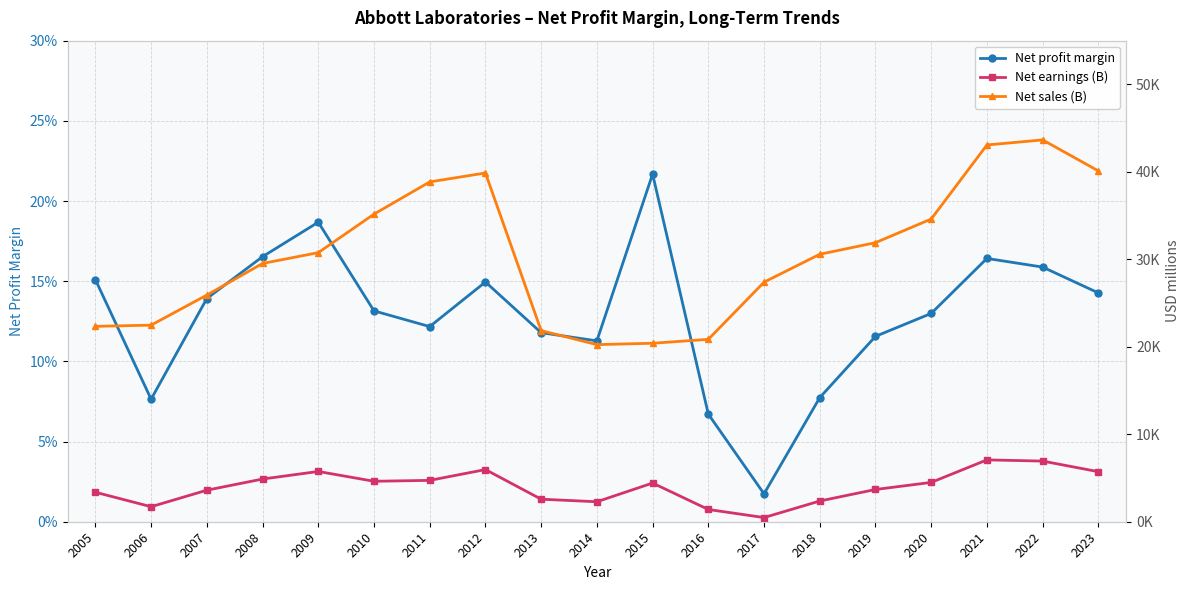

Reading left to right, list all the values displayed in this chart.

Net profit margin: 0.2	0.1	0.1	0.2	0.2	0.1	0.1	0.1	0.1	0.1	0.2	0.1	0.0	0.1	0.1	0.1	0.2	0.2	0.1
Net earnings (B): 3372.0	1717.0	3606.0	4881.0	5746.0	4626.0	4728.0	5963.0	2576.0	2284.0	4423.0	1400.0	477.0	2368.0	3687.0	4495.0	7071.0	6933.0	5723.0
Net sales (B): 22338.0	22476.0	25914.0	29528.0	30765.0	35167.0	38851.0	39874.0	21848.0	20247.0	20405.0	20853.0	27390.0	30578.0	31904.0	34608.0	43075.0	43653.0	40109.0